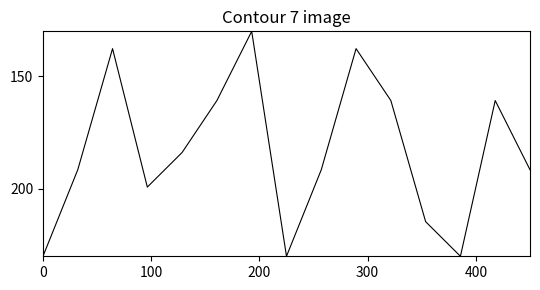

What is the difference between the maximum and minimum values?

100.0